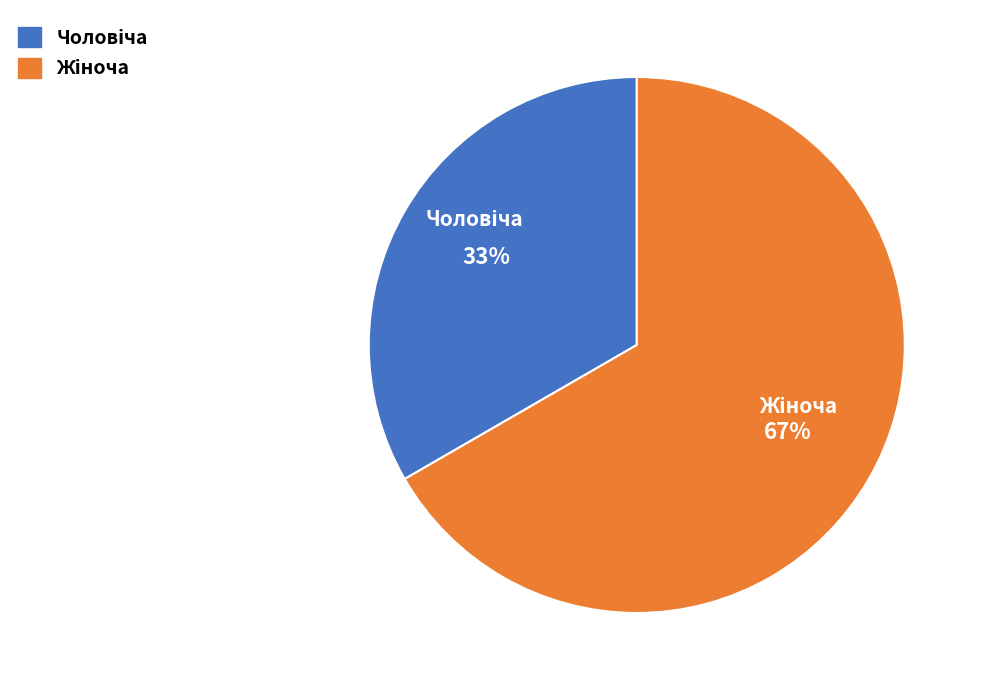

To the nearest percent, what is the average slice percentage?

50%